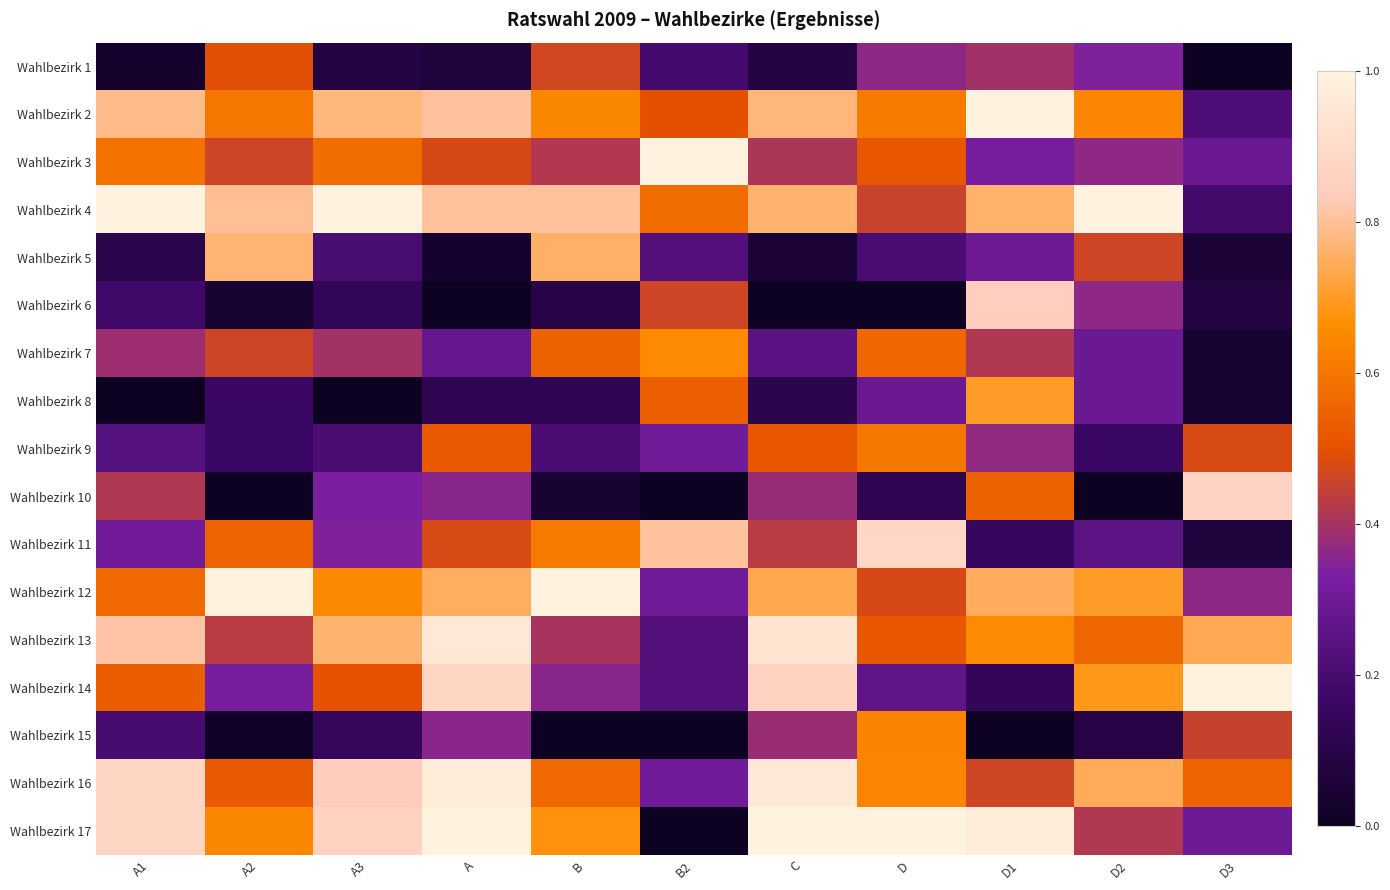

Reading right to left, extract all data points from this chart.

Wahlbezirk 1: D3=0.0	D2=0.3	D1=0.4	D=0.4	C=0.1	B2=0.2	B=0.5	A=0.1	A3=0.1	A2=0.5	A1=0.0
Wahlbezirk 2: D3=0.2	D2=0.6	D1=1.0	D=0.6	C=0.8	B2=0.5	B=0.6	A=0.8	A3=0.8	A2=0.6	A1=0.8
Wahlbezirk 3: D3=0.3	D2=0.4	D1=0.3	D=0.5	C=0.4	B2=1.0	B=0.4	A=0.5	A3=0.6	A2=0.5	A1=0.6
Wahlbezirk 4: D3=0.2	D2=1.0	D1=0.8	D=0.5	C=0.8	B2=0.6	B=0.8	A=0.8	A3=1.0	A2=0.8	A1=1.0
Wahlbezirk 5: D3=0.1	D2=0.5	D1=0.3	D=0.2	C=0.1	B2=0.2	B=0.8	A=0.0	A3=0.2	A2=0.8	A1=0.1
Wahlbezirk 6: D3=0.1	D2=0.4	D1=0.8	D=0.0	C=0.0	B2=0.5	B=0.1	A=0.0	A3=0.1	A2=0.0	A1=0.2
Wahlbezirk 7: D3=0.0	D2=0.3	D1=0.4	D=0.6	C=0.3	B2=0.7	B=0.5	A=0.3	A3=0.4	A2=0.5	A1=0.4
Wahlbezirk 8: D3=0.0	D2=0.3	D1=0.7	D=0.3	C=0.1	B2=0.5	B=0.1	A=0.1	A3=0.0	A2=0.2	A1=0.0
Wahlbezirk 9: D3=0.5	D2=0.2	D1=0.4	D=0.6	C=0.5	B2=0.3	B=0.2	A=0.5	A3=0.2	A2=0.2	A1=0.2
Wahlbezirk 10: D3=0.9	D2=0.0	D1=0.5	D=0.1	C=0.4	B2=0.0	B=0.0	A=0.4	A3=0.3	A2=0.0	A1=0.4
Wahlbezirk 11: D3=0.1	D2=0.3	D1=0.2	D=0.9	C=0.4	B2=0.8	B=0.6	A=0.5	A3=0.3	A2=0.6	A1=0.3
Wahlbezirk 12: D3=0.4	D2=0.7	D1=0.7	D=0.5	C=0.7	B2=0.3	B=1.0	A=0.8	A3=0.7	A2=1.0	A1=0.6
Wahlbezirk 13: D3=0.7	D2=0.6	D1=0.7	D=0.5	C=0.9	B2=0.2	B=0.4	A=1.0	A3=0.8	A2=0.4	A1=0.8
Wahlbezirk 14: D3=1.0	D2=0.7	D1=0.1	D=0.3	C=0.9	B2=0.2	B=0.4	A=0.9	A3=0.5	A2=0.3	A1=0.5
Wahlbezirk 15: D3=0.5	D2=0.1	D1=0.0	D=0.6	C=0.4	B2=0.0	B=0.0	A=0.4	A3=0.1	A2=0.0	A1=0.2
Wahlbezirk 16: D3=0.6	D2=0.7	D1=0.5	D=0.6	C=1.0	B2=0.3	B=0.6	A=1.0	A3=0.8	A2=0.5	A1=0.9
Wahlbezirk 17: D3=0.3	D2=0.4	D1=1.0	D=1.0	C=1.0	B2=0.0	B=0.7	A=1.0	A3=0.9	A2=0.6	A1=0.9